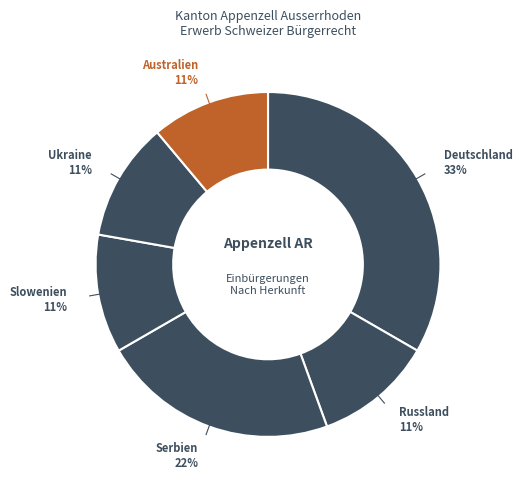

How many segments does this pie chart have?

6